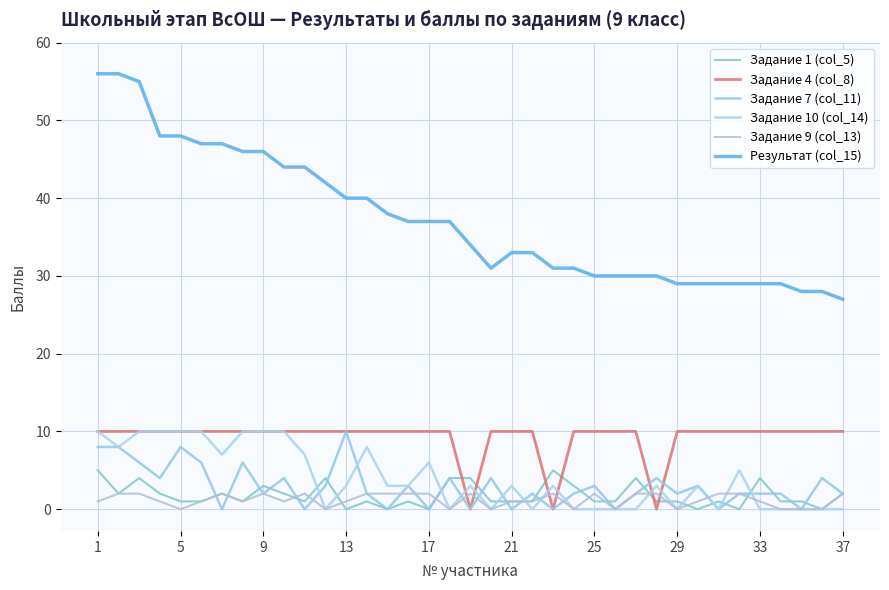

Reading right to left, extract all data points from this chart.

Задание 1 (col_5): 2	0	1	1	4	0	1	0	1	1	4	1	1	3	5	1	1	1	4	4	0	1	0	1	0	4	1	2	3	1	2	1	1	2	4	2	5
Задание 4 (col_8): 10	10	10	10	10	10	10	10	10	0	10	10	10	10	0	10	10	10	0	10	10	10	10	10	10	10	10	10	10	10	10	10	10	10	10	10	10
Задание 7 (col_11): 2	4	0	2	2	2	0	3	2	4	2	0	3	2	0	2	0	4	0	4	0	3	0	2	10	3	0	4	2	6	0	6	8	4	6	8	8
Задание 10 (col_14): 0	0	0	0	0	5	0	3	0	3	0	0	0	0	3	0	3	0	3	0	6	3	3	8	3	0	7	10	10	10	7	10	10	10	10	8	10
Задание 9 (col_13): 2	0	0	0	1	2	2	1	0	2	2	0	2	0	2	1	1	0	2	0	2	2	2	2	1	0	2	1	2	1	2	1	0	1	2	2	1
Результат (col_15): 27	28	28	29	29	29	29	29	29	30	30	30	30	31	31	33	33	31	34	37	37	37	38	40	40	42	44	44	46	46	47	47	48	48	55	56	56